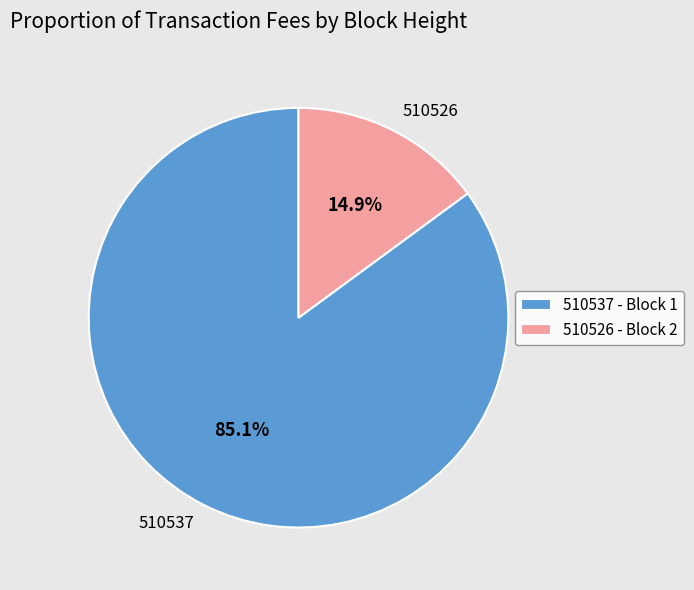

What percentage do 510537 and 510526 together represent?

100.0%